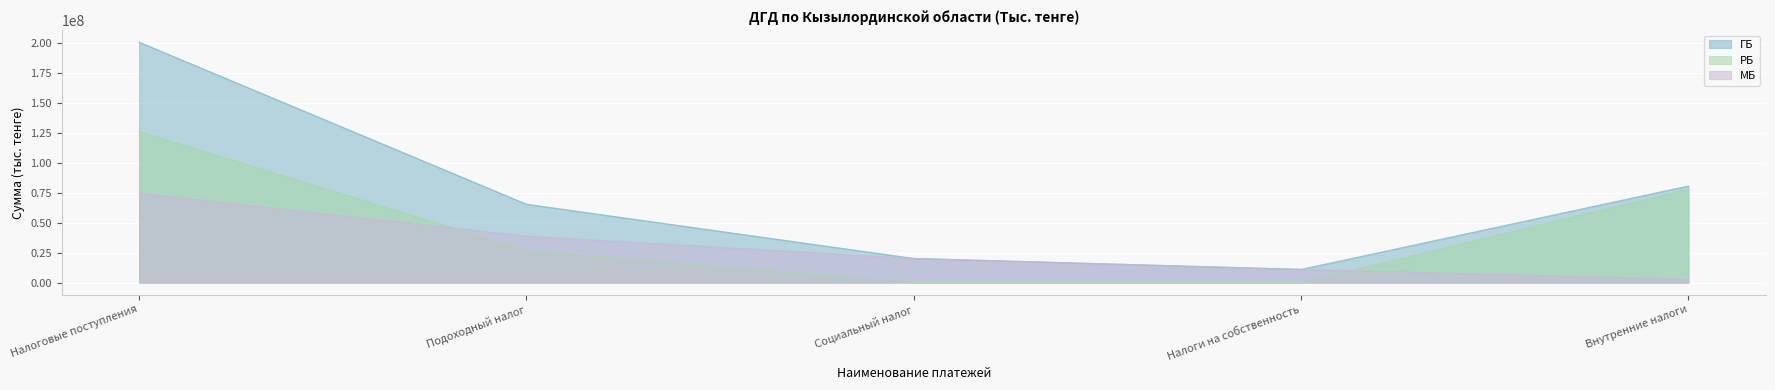

Read the РБ value at Подоходный налог, to the nearest 50.

26650600